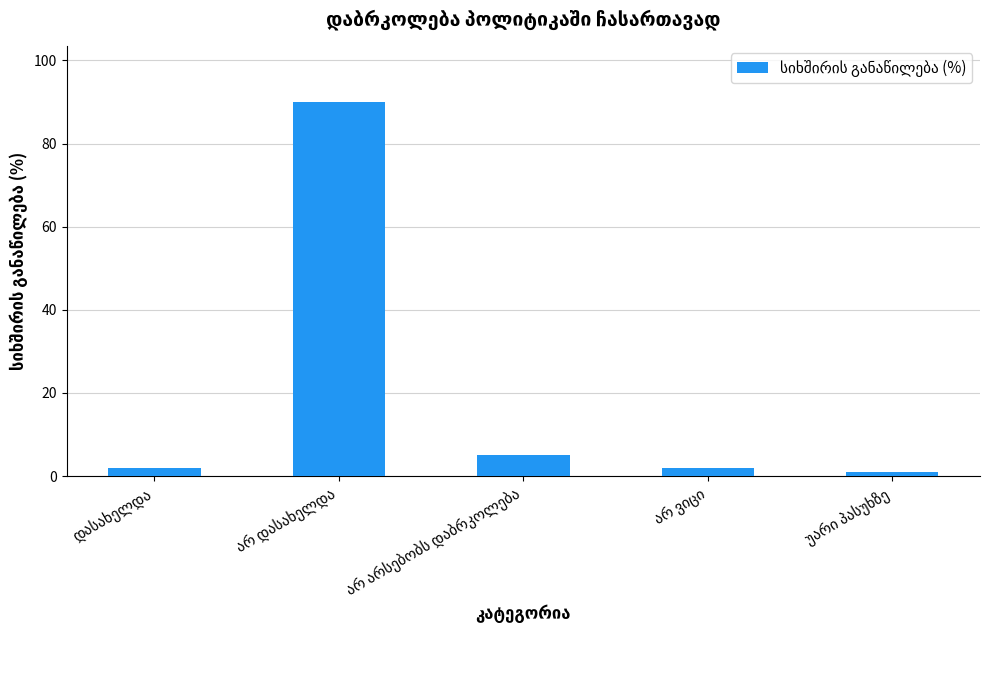

What is the difference between the maximum and second lowest values?

88